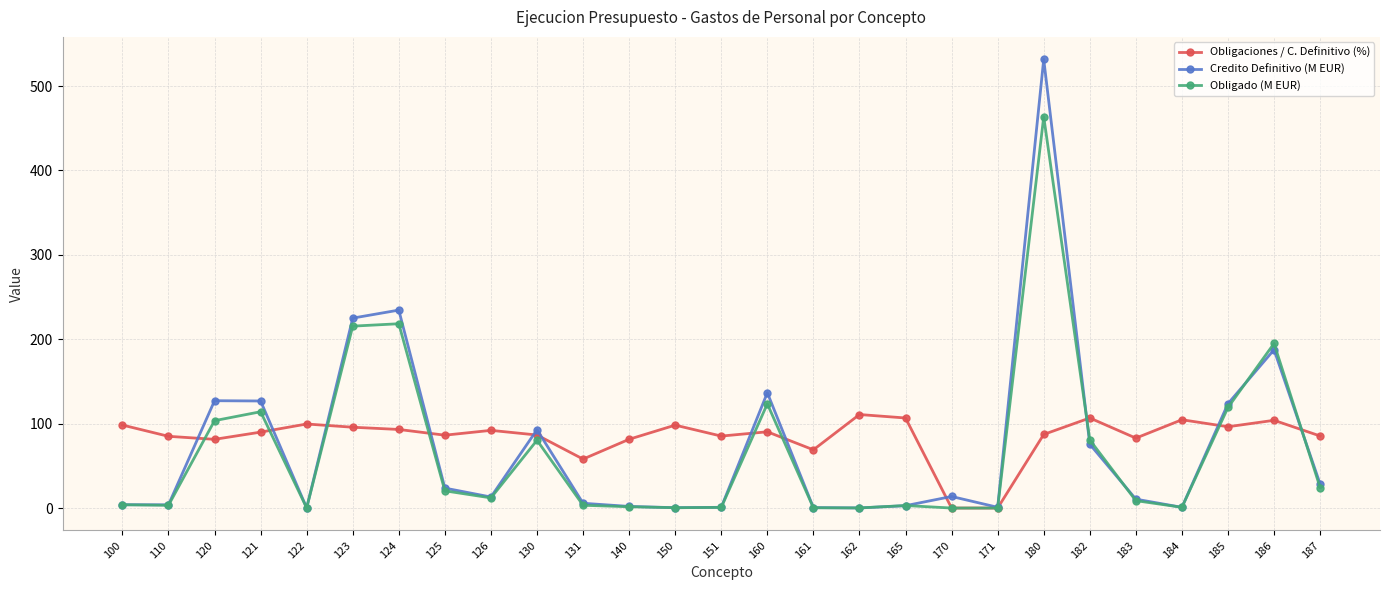

Which series has the largest total across all categories?

Obligaciones / C. Definitivo (%)